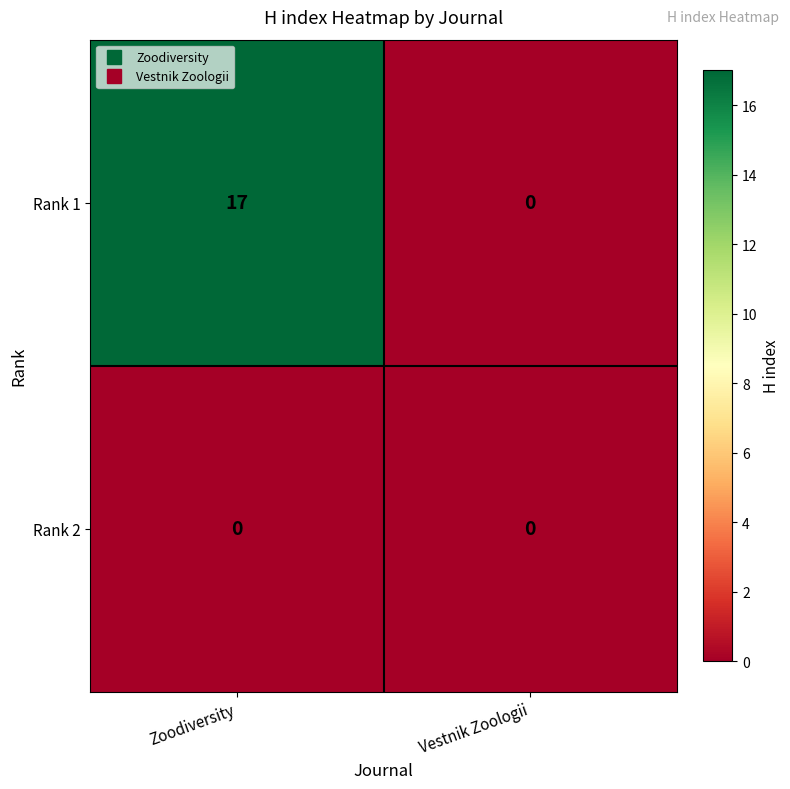

What is the greatest value displayed?

17